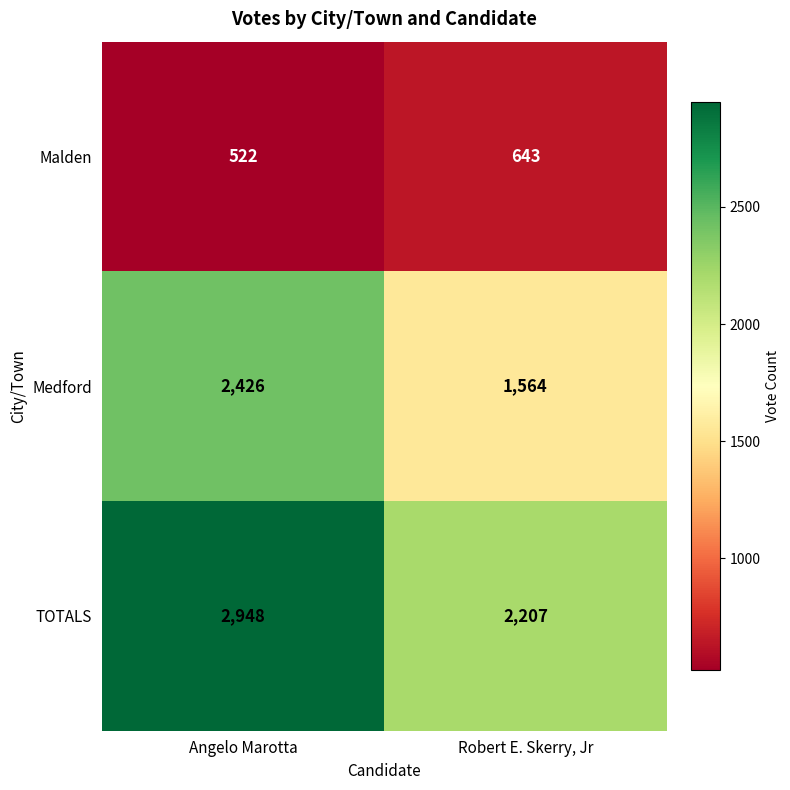

Rank the series by their maximum value, from lowest to highest.

Malden, Medford, TOTALS